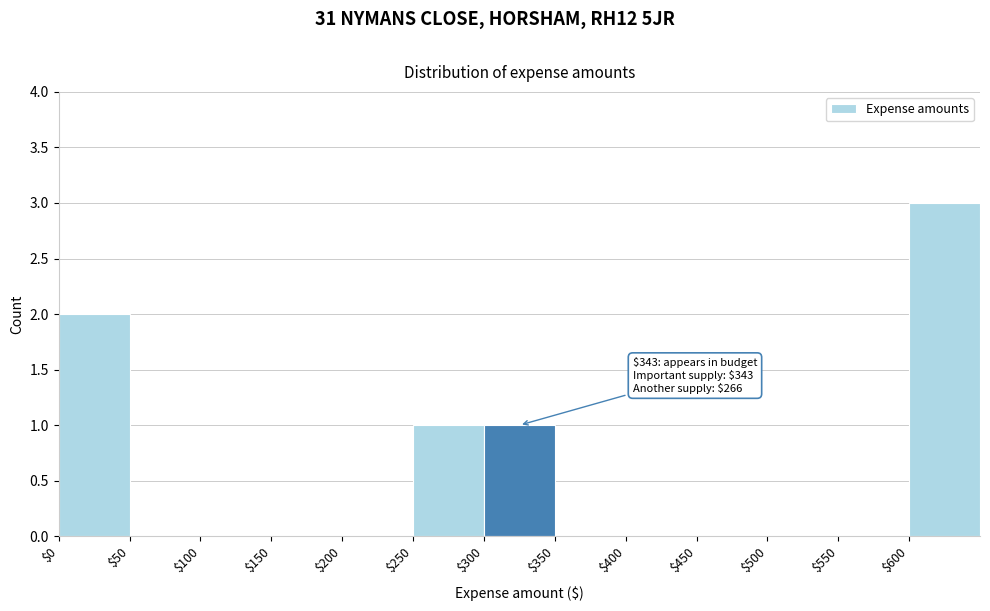

Which range on the x-axis has the tallest bar?

600 to 650